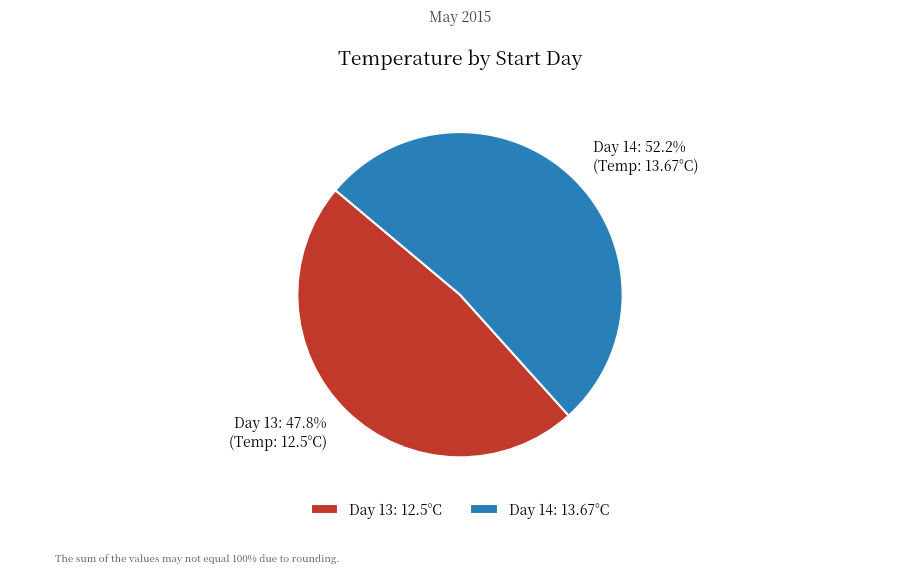

Combined, do Day 14 and Day 13 account for over 50%?

Yes